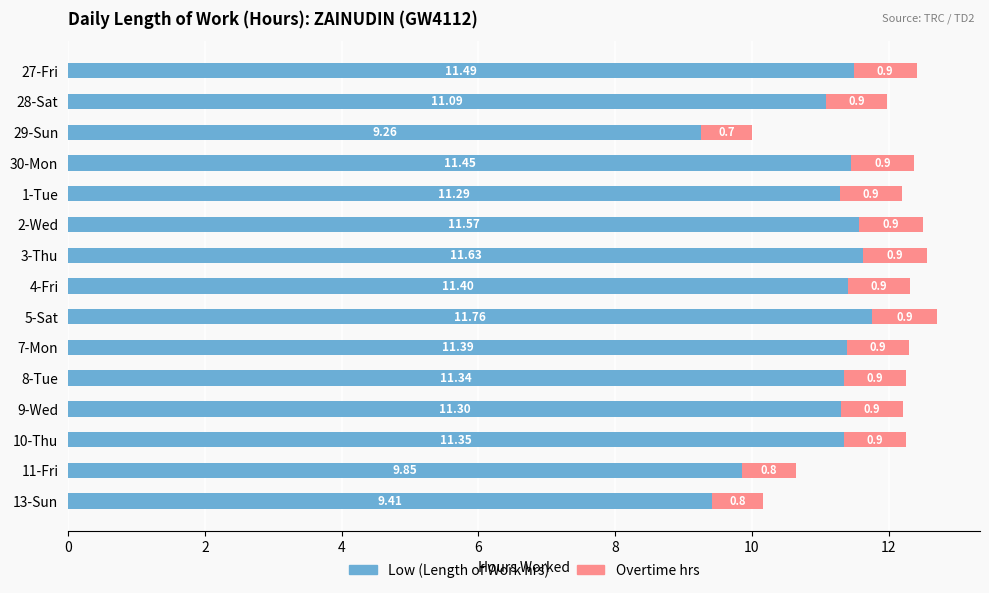

What is the total value across all series at 5-Sat?

12.7